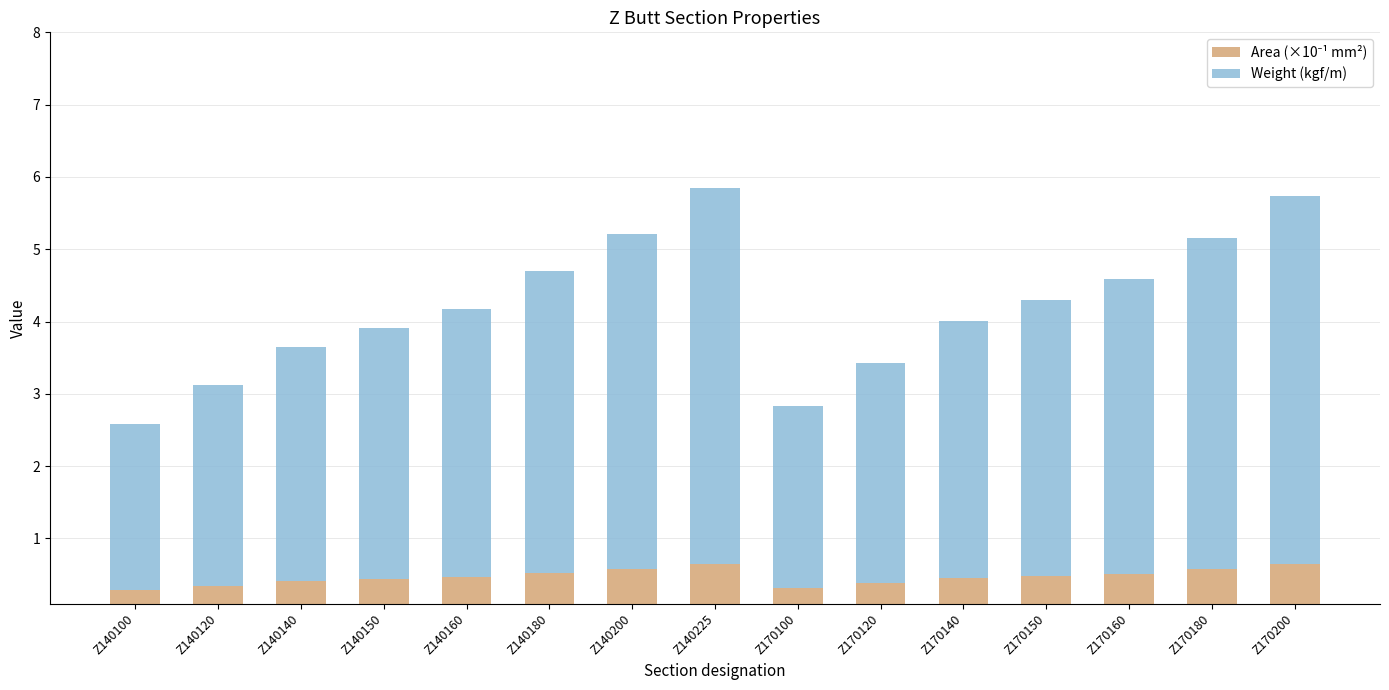

The value of Weight (kgf/m) at Z170120 is 1.1. True or false?

False